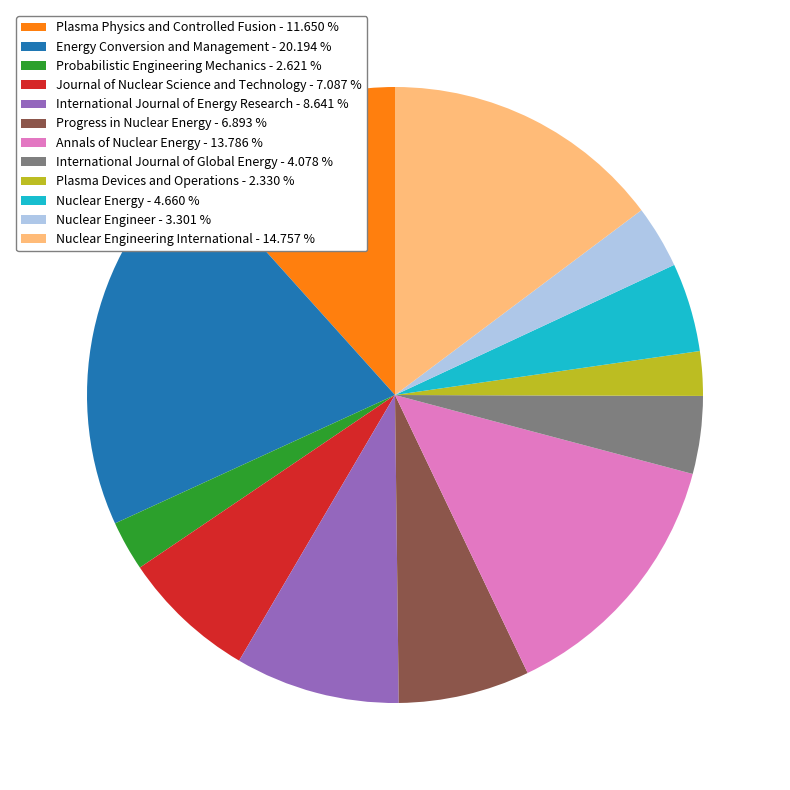

Is the sum of Nuclear Energy - 4.660 % and Plasma Physics and Controlled Fusion - 11.650 % greater than half?

No